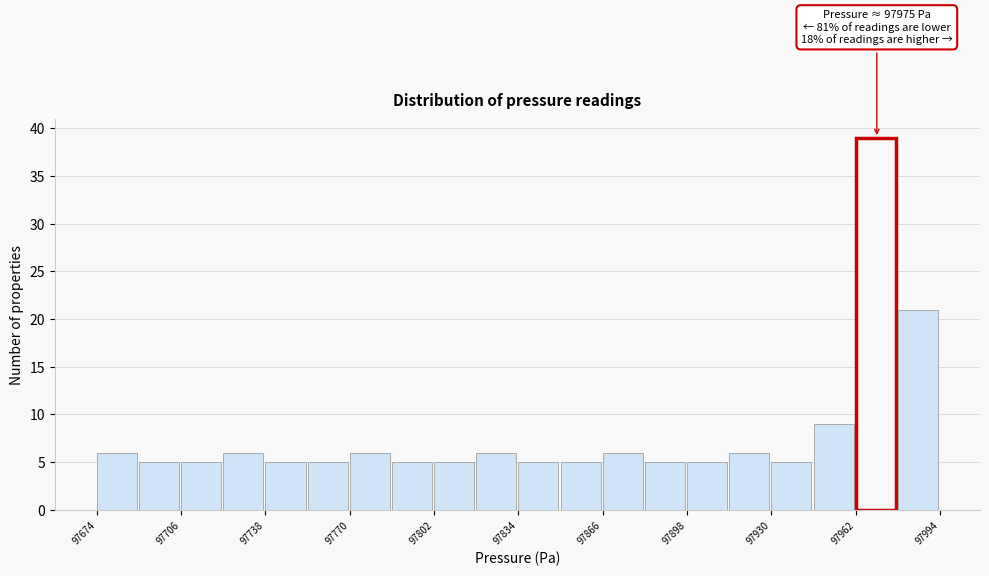

Around what value on the x-axis is the tallest bar? Give the approximate position of its centre, as read against the axis.

97970